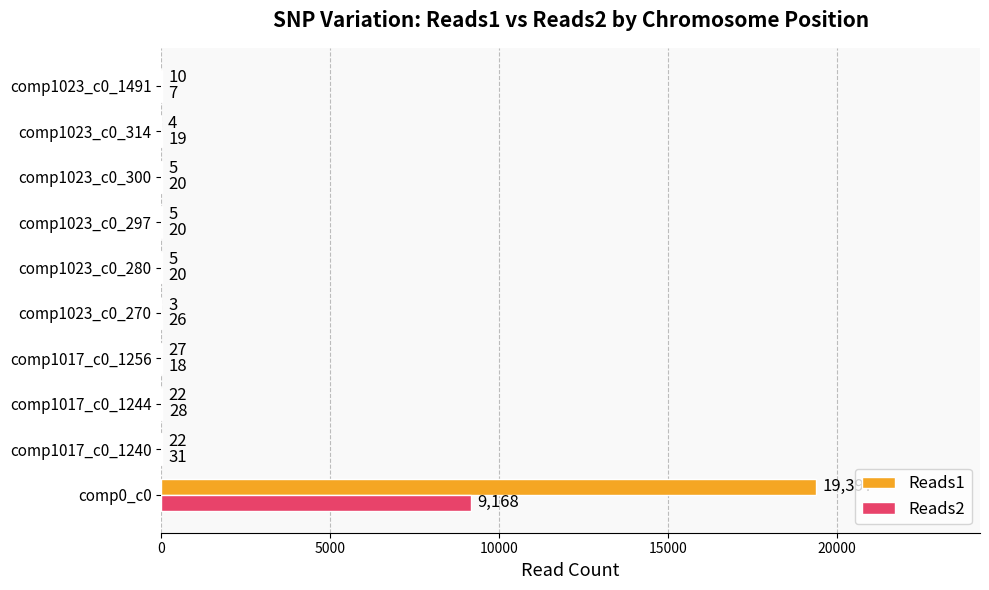

What is the sum of all Reads1 values?

19500